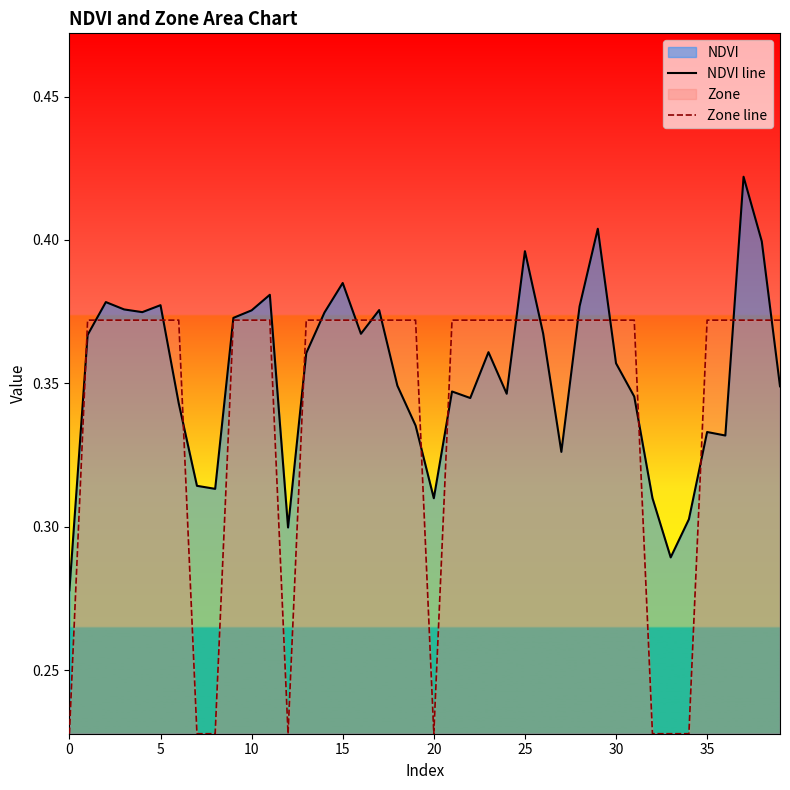

At how many categories does at least one series exceed 0?

40